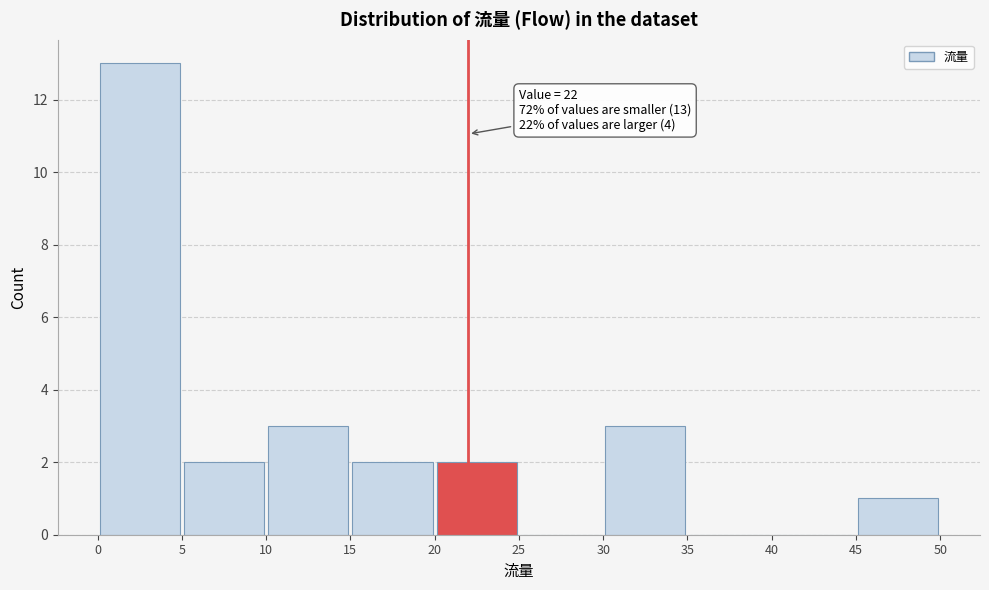

Which range on the x-axis has the tallest bar?

0 to 5